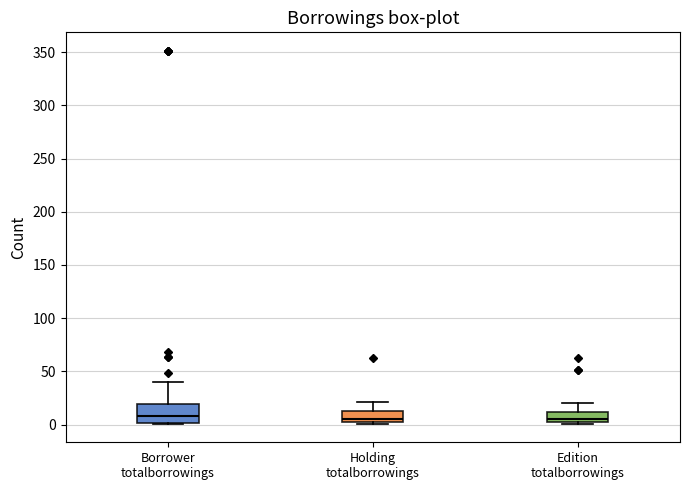

Which box is the tallest, from its lower edge to its upper edge?

Borrower totalborrowings